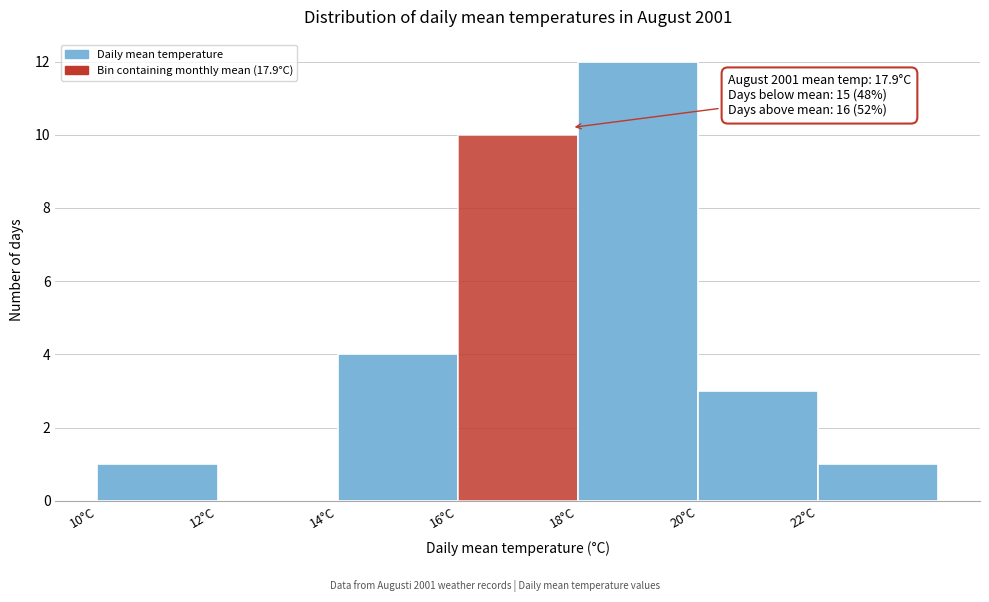

Which range on the x-axis has the tallest bar?

18 to 20